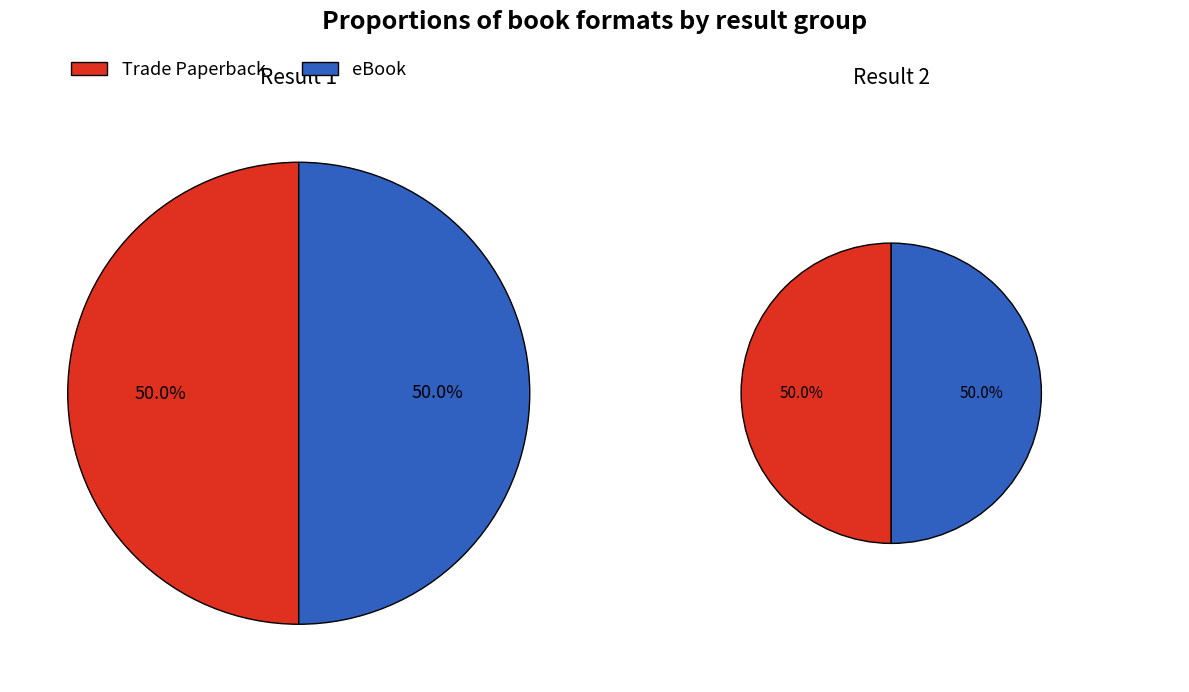

Which series changed the most between 0 and 1?

Trade Paperback